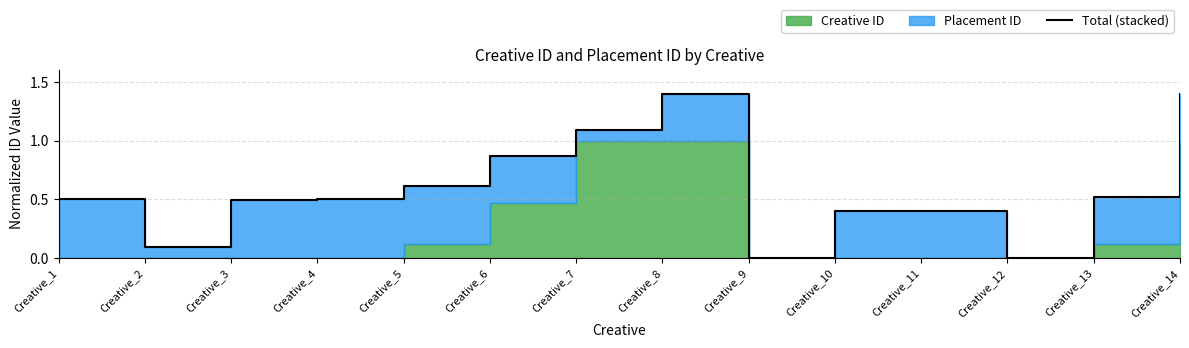

True or false: the data shows 0.0 at Creative_2.

False